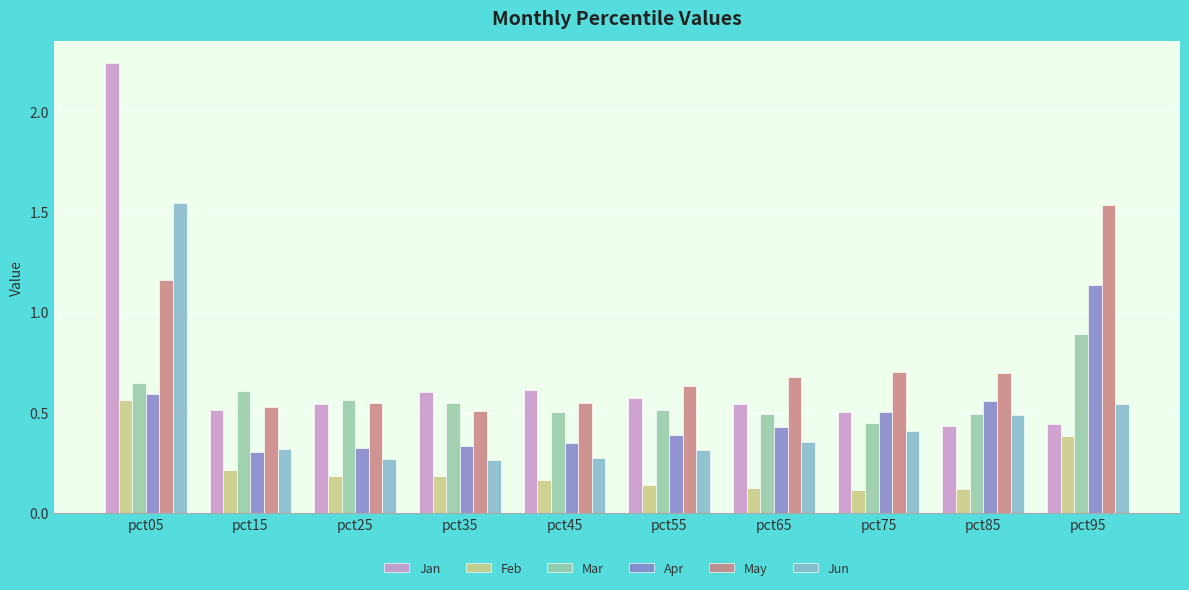

Which series has the largest range (max minus min)?

Jan